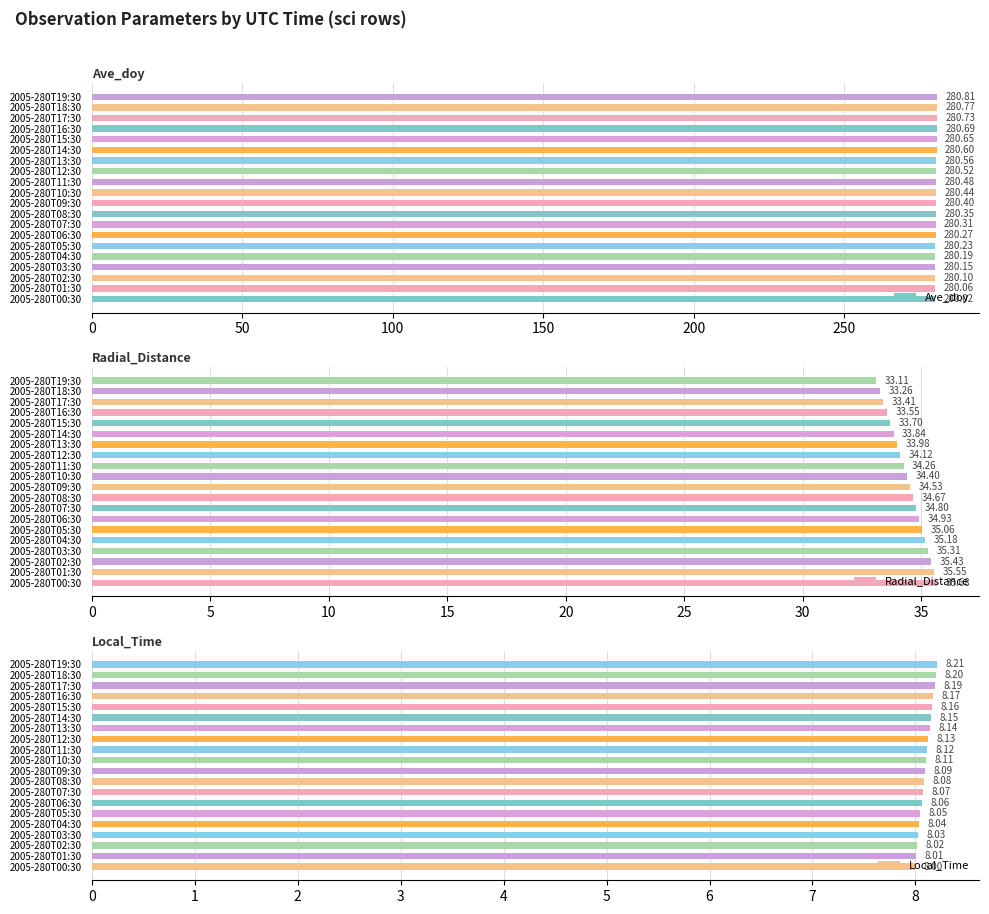

What is the average value of the Ave_doy series?

280.4